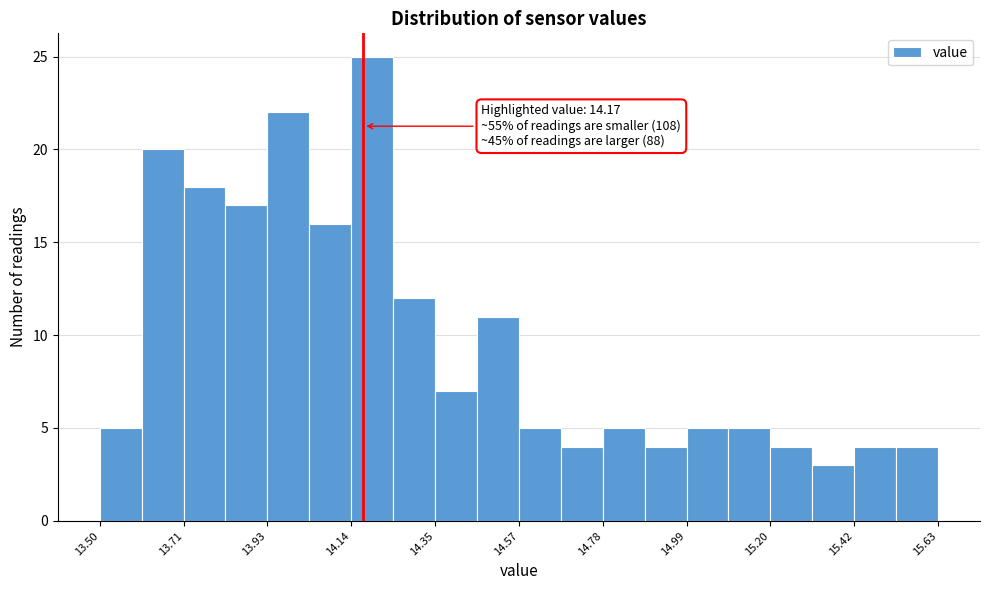

Around what value on the x-axis is the tallest bar? Give the approximate position of its centre, as read against the axis.

14.20